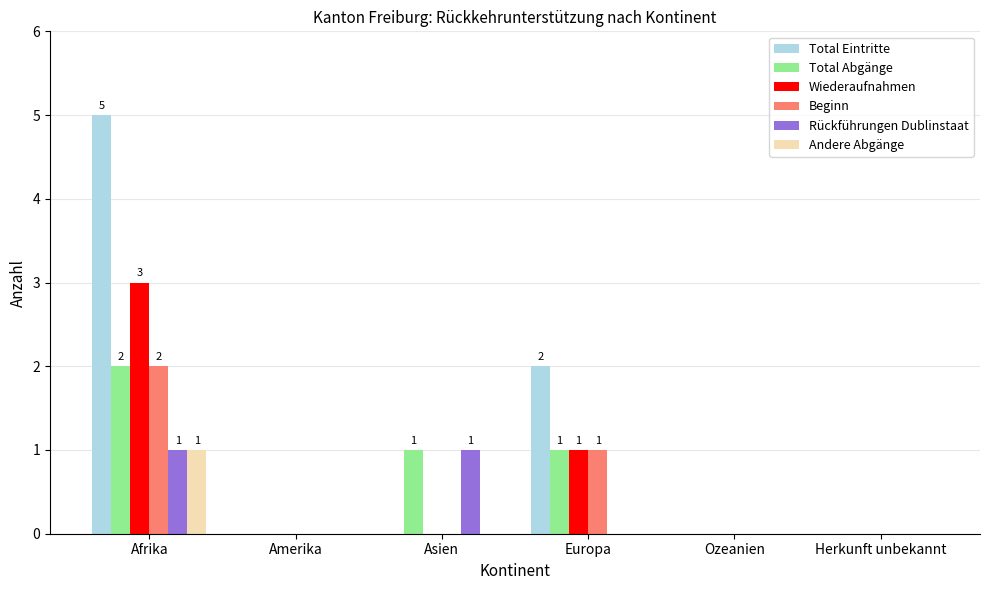

Between Asien and Europa, which series saw the biggest shift?

Total Eintritte